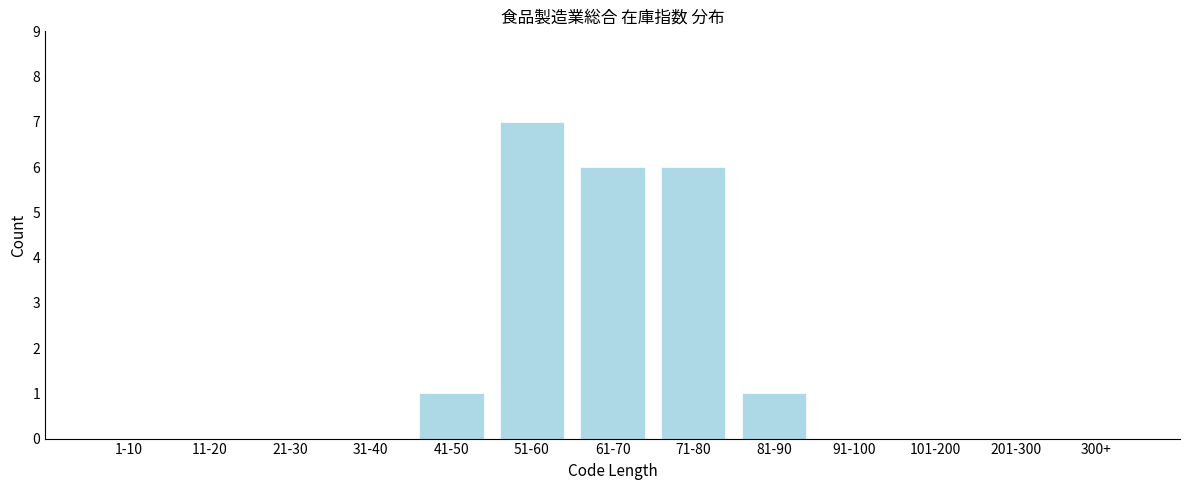

Reading left to right, list all the values displayed in this chart.

1-10=0	11-20=0	21-30=0	31-40=0	41-50=1	51-60=7	61-70=6	71-80=6	81-90=1	91-100=0	101-200=0	201-300=0	300+=0